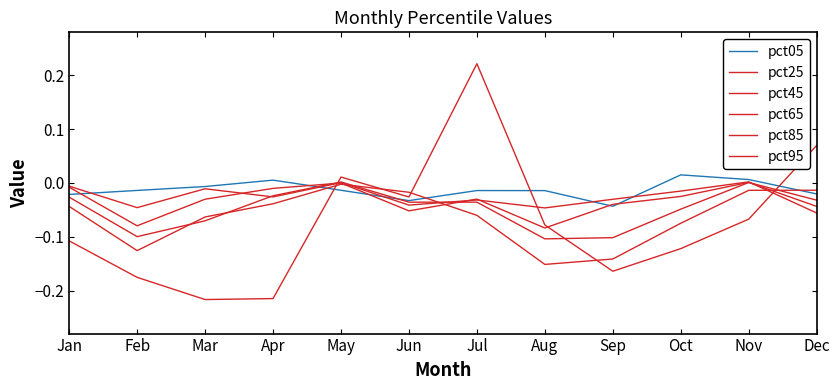

Is this an area chart (filled region under the line)?

No